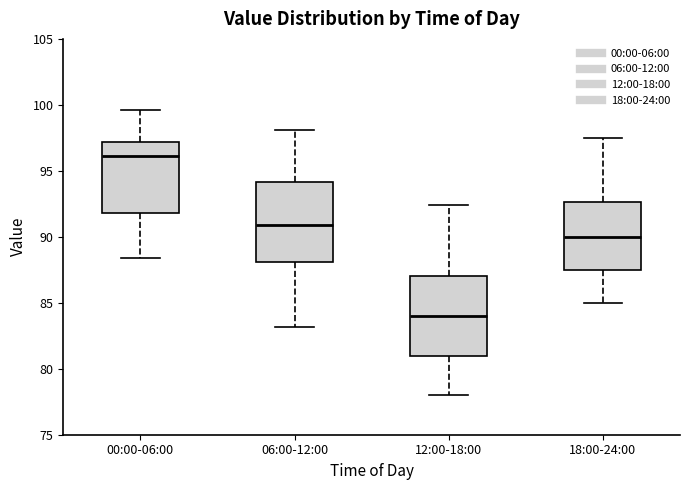

Reading left to right, read every box against the y-axis: the position of its median line, the range the box covers, and the ends of its whiskers. The values are not printed on the chart, so give them approximately, as read against the axis.

00:00-06:00: median 96.0, box 92.0 to 97.0, whiskers 88.5 to 99.5
06:00-12:00: median 91.0, box 88.0 to 94.0, whiskers 83.0 to 98.0
12:00-18:00: median 84.0, box 81.0 to 87.0, whiskers 78.0 to 92.5
18:00-24:00: median 90.0, box 87.5 to 92.5, whiskers 85.0 to 97.5